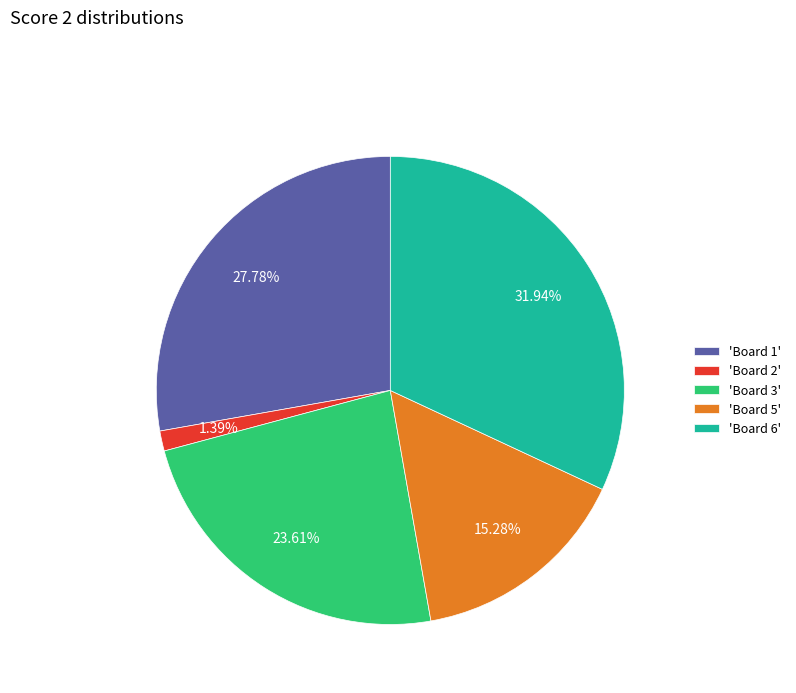

Combined, do 'Board 2' and 'Board 5' account for over 50%?

No